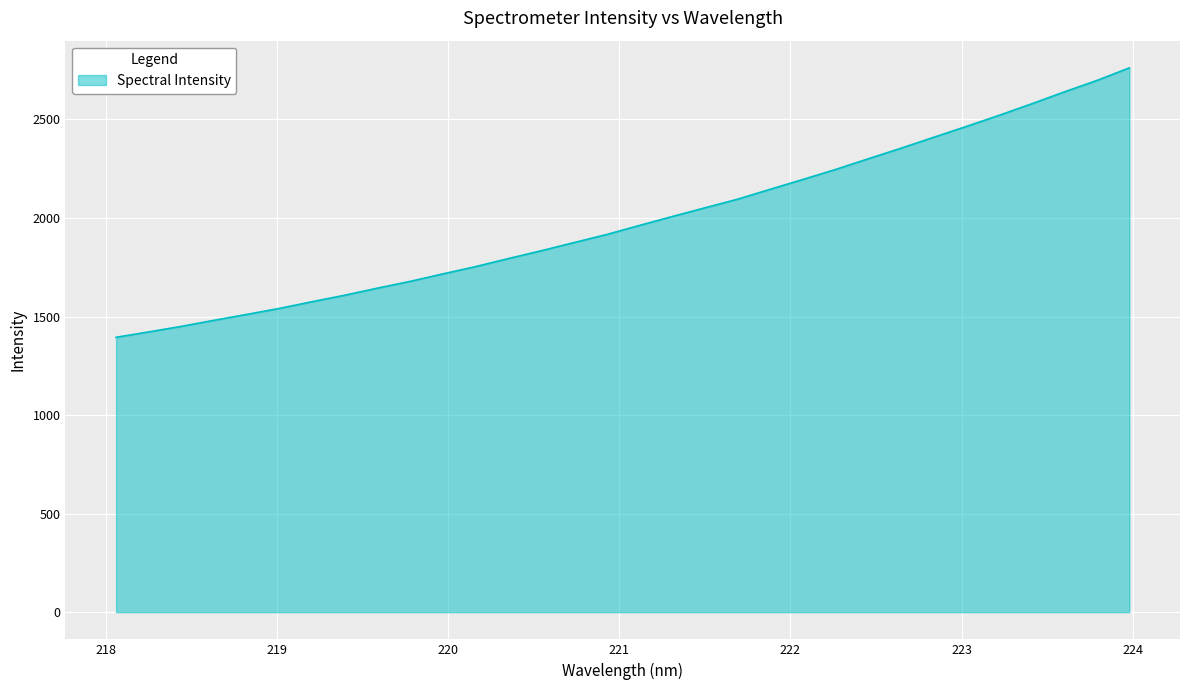

What is the smallest value displayed?

1394.7